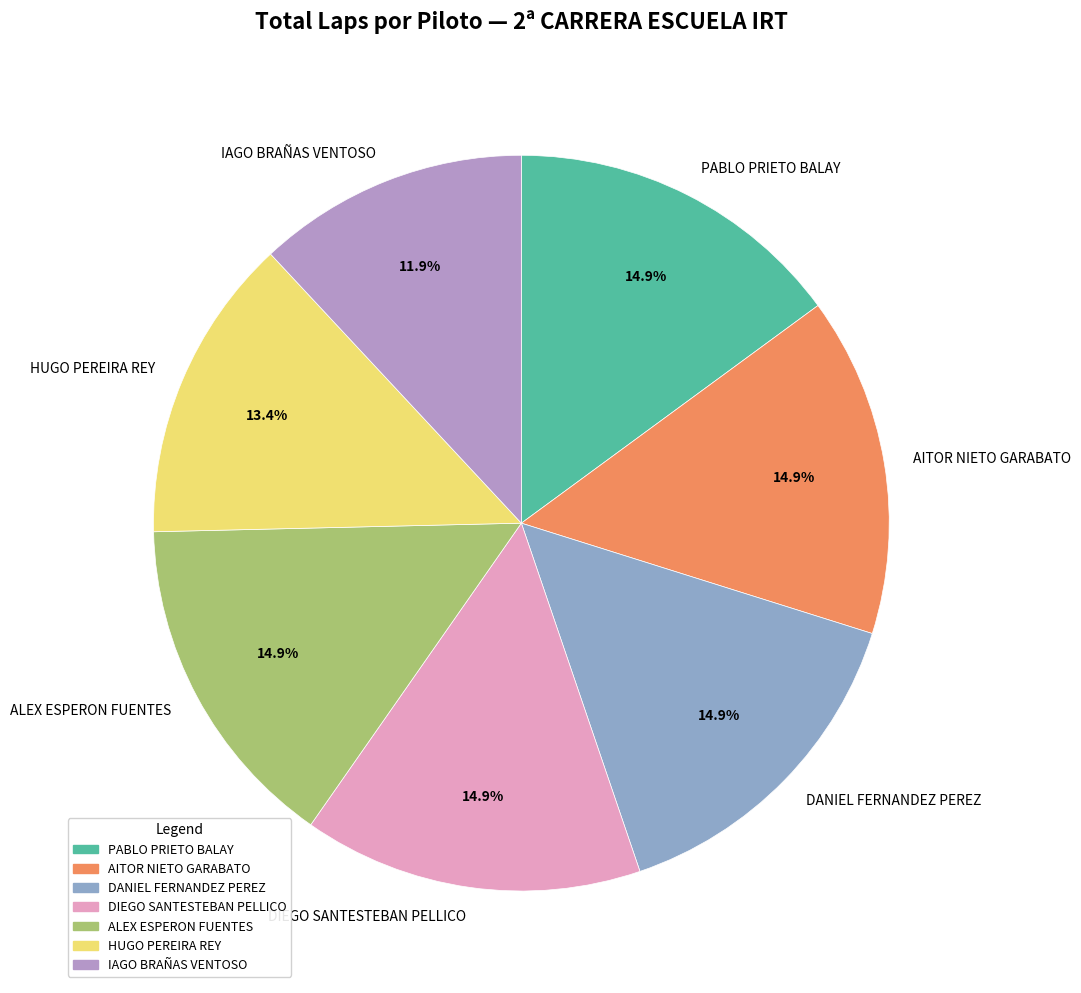

Which has a higher value, ALEX ESPERON FUENTES or IAGO BRAÑAS VENTOSO?

ALEX ESPERON FUENTES